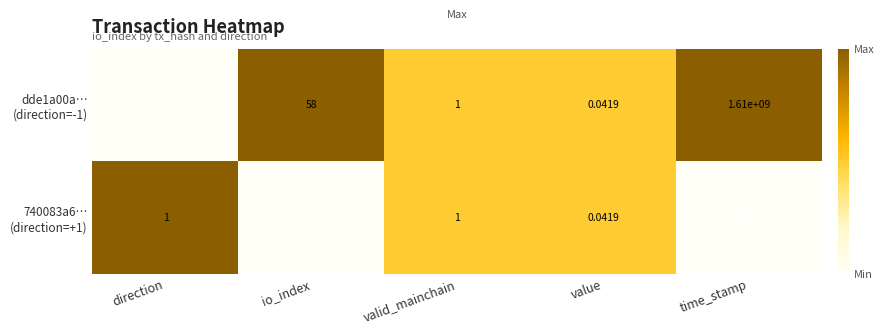

At which category is the sum across all series the highest?

time_stamp